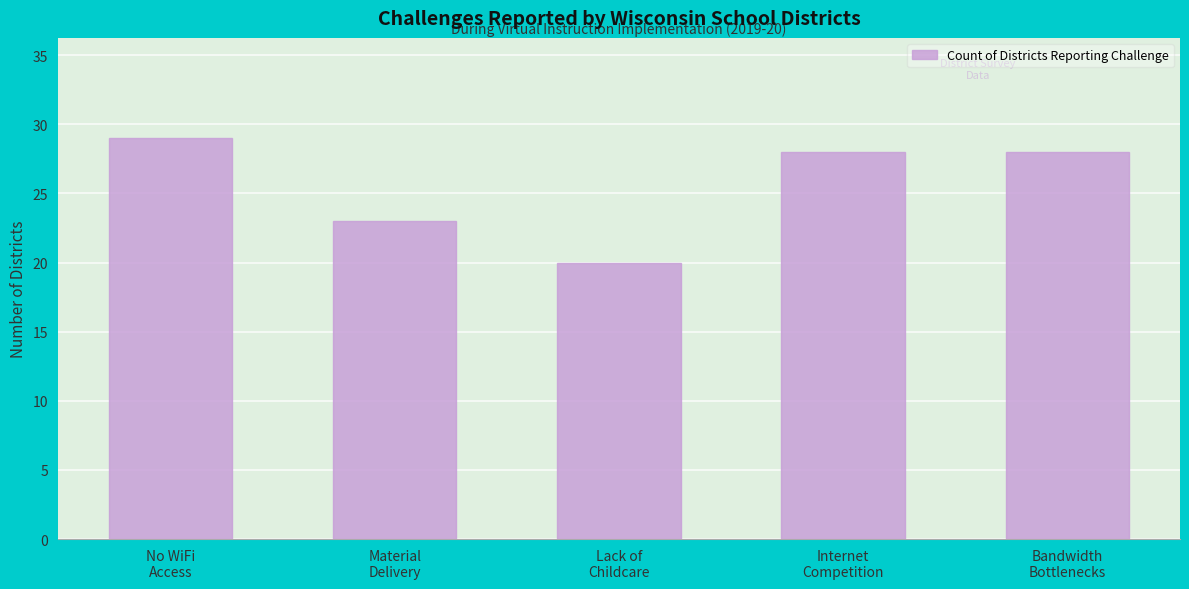

Reading left to right, list all the values displayed in this chart.

No WiFi
Access=29	Material
Delivery=23	Lack of
Childcare=20	Internet
Competition=28	Bandwidth
Bottlenecks=28